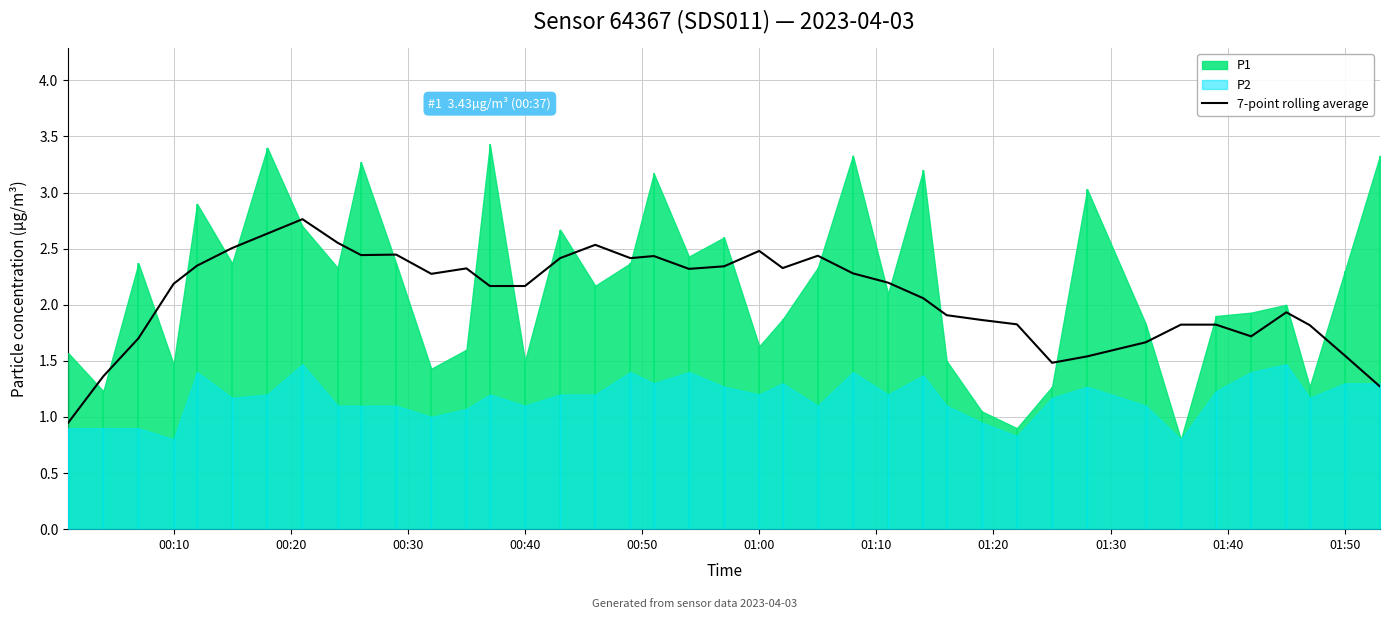

At which label does 7-point rolling average first exceed 2?

00:10